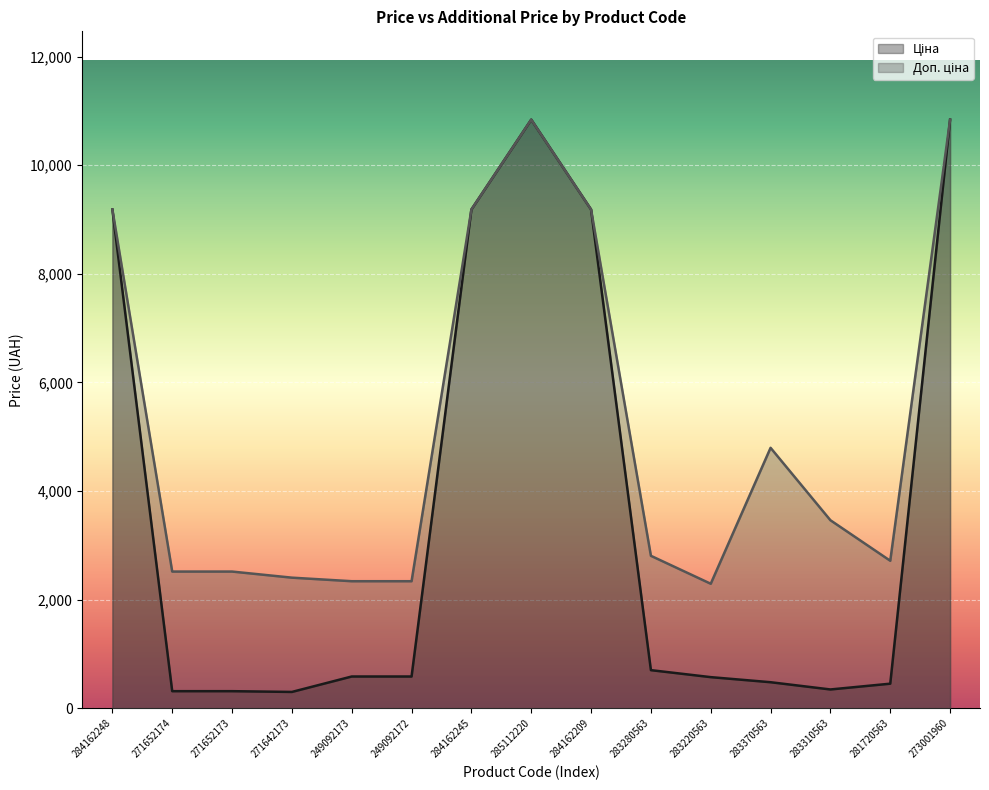

List the series in order of their overall mean, highest first.

Доп. ціна, Ціна